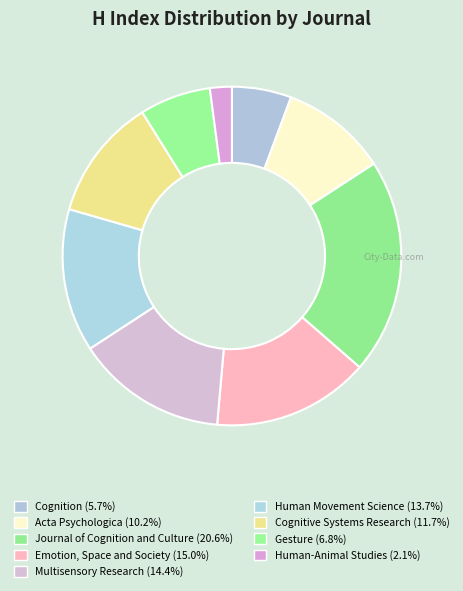

How much of the chart is everything except Multisensory Research?

85.6%